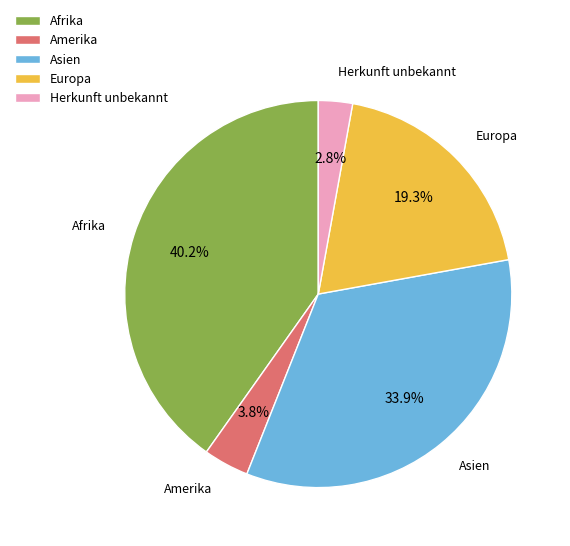

Does Amerika represent more than half of the total?

No